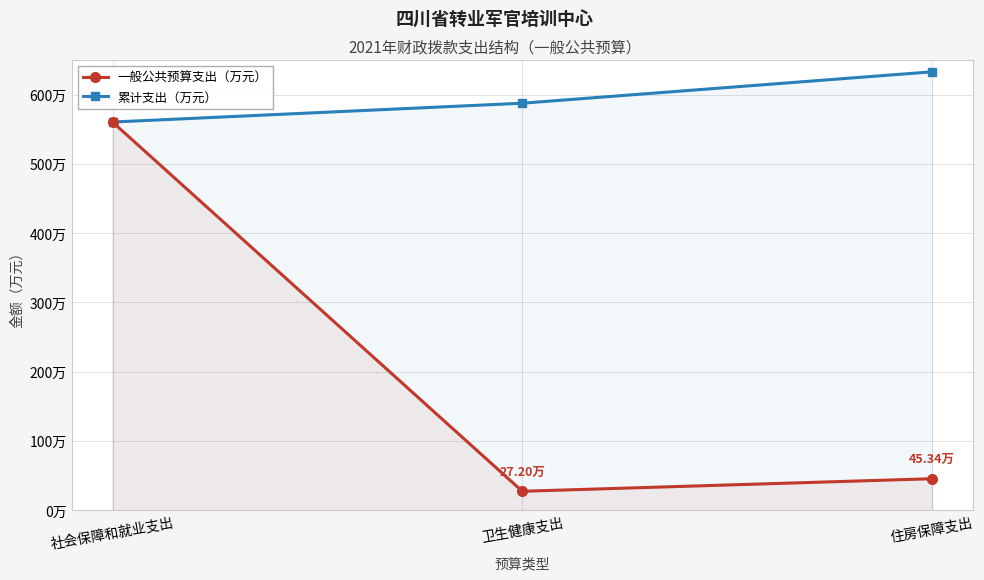

What is the label of the 1st point from the right?

住房保障支出